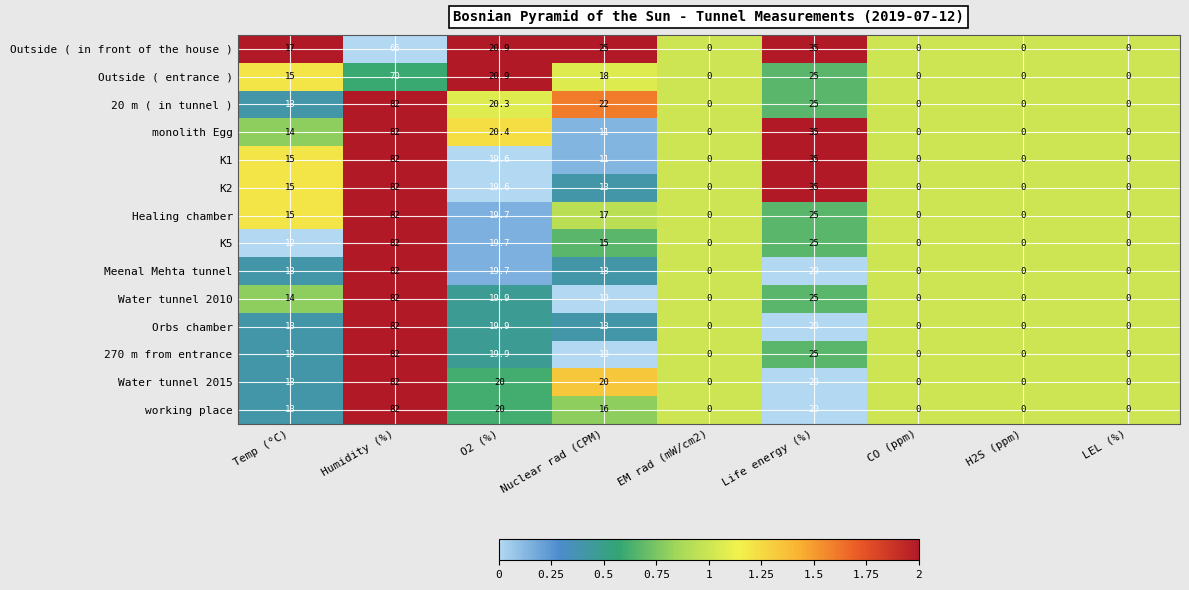

The value of 20 m ( in tunnel ) at EM rad (mW/cm2) is 39.5. True or false?

False